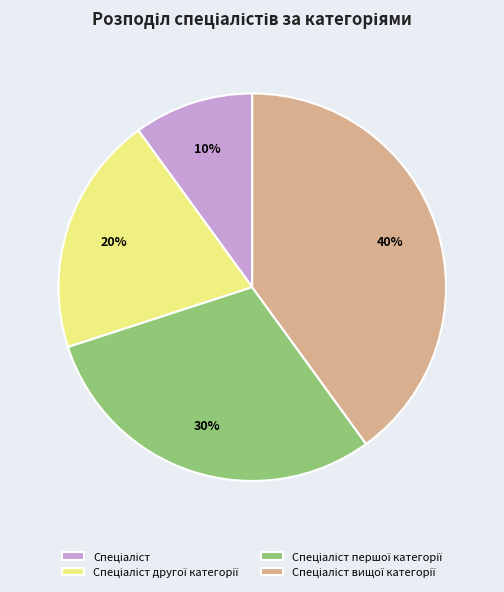

Is there a majority slice in this chart?

No